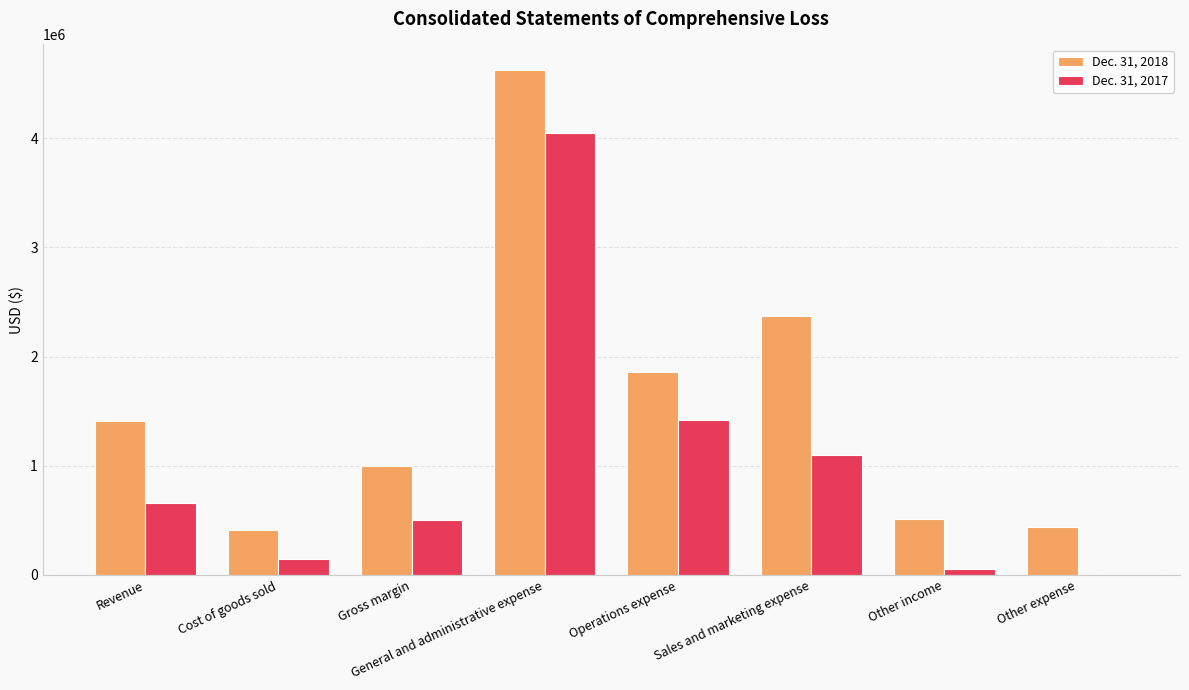

The Dec. 31, 2017 series shows 4050307 at General and administrative expense. True or false?

True